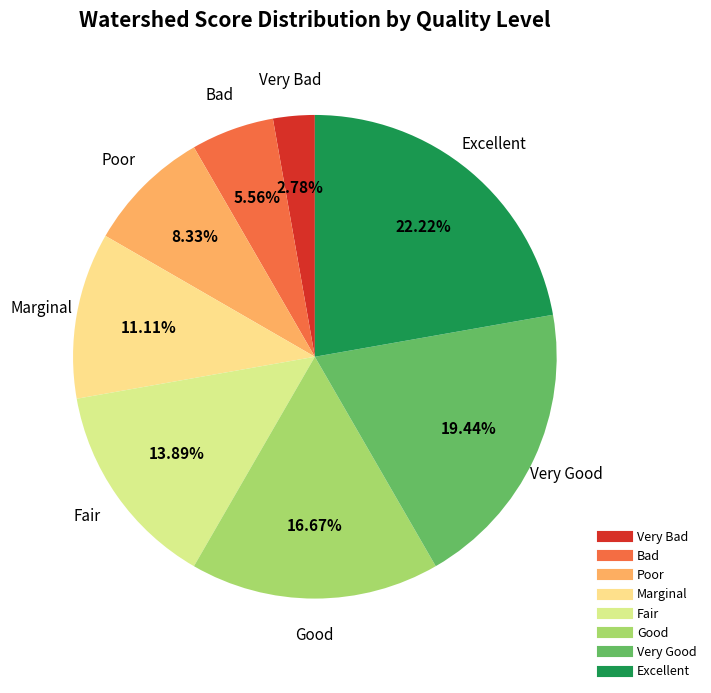

How many slices are in this pie chart?

8